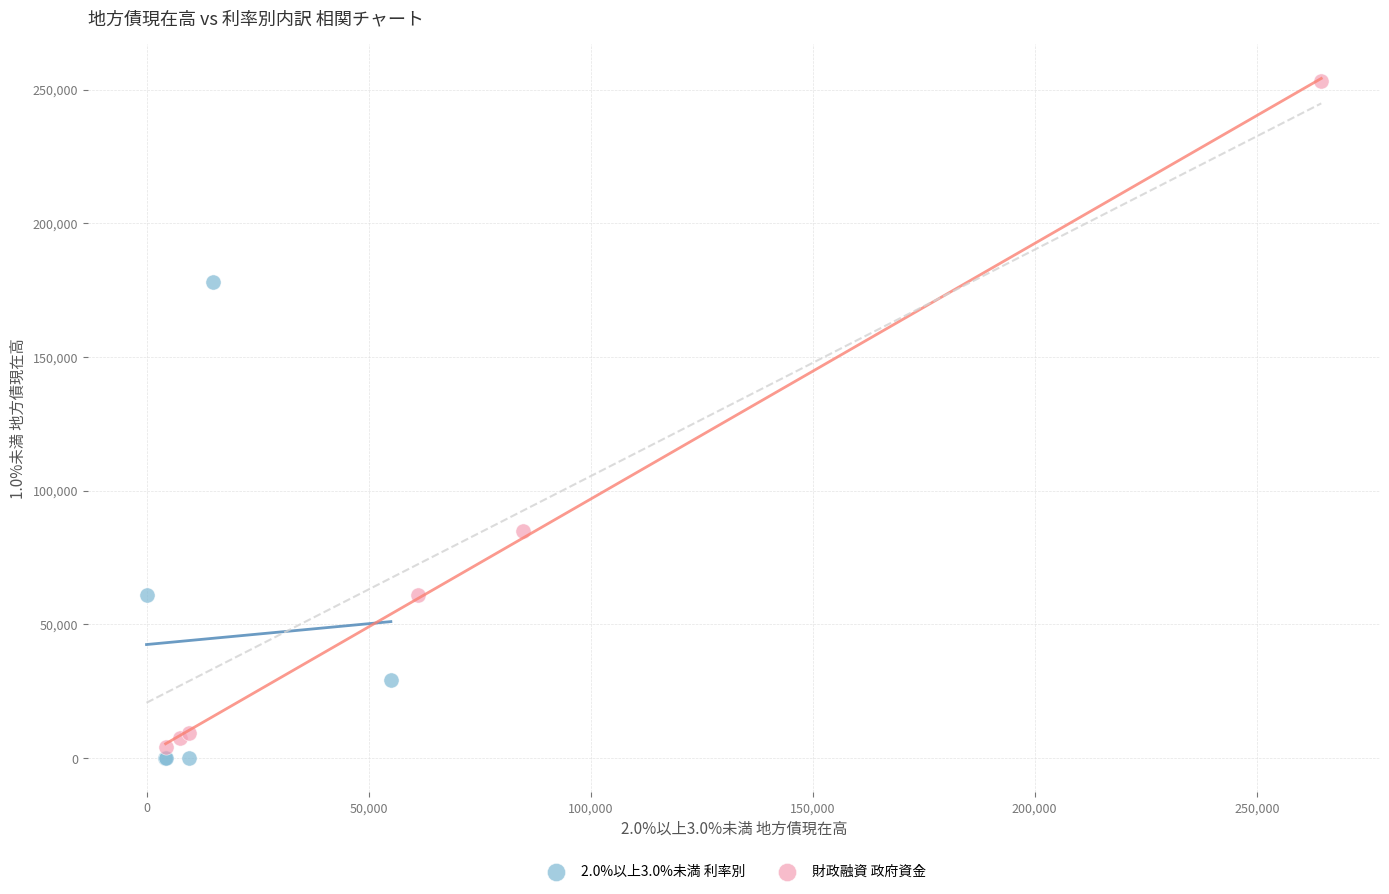

Which series has the largest Y range (max minus min)?

財政融資 政府資金